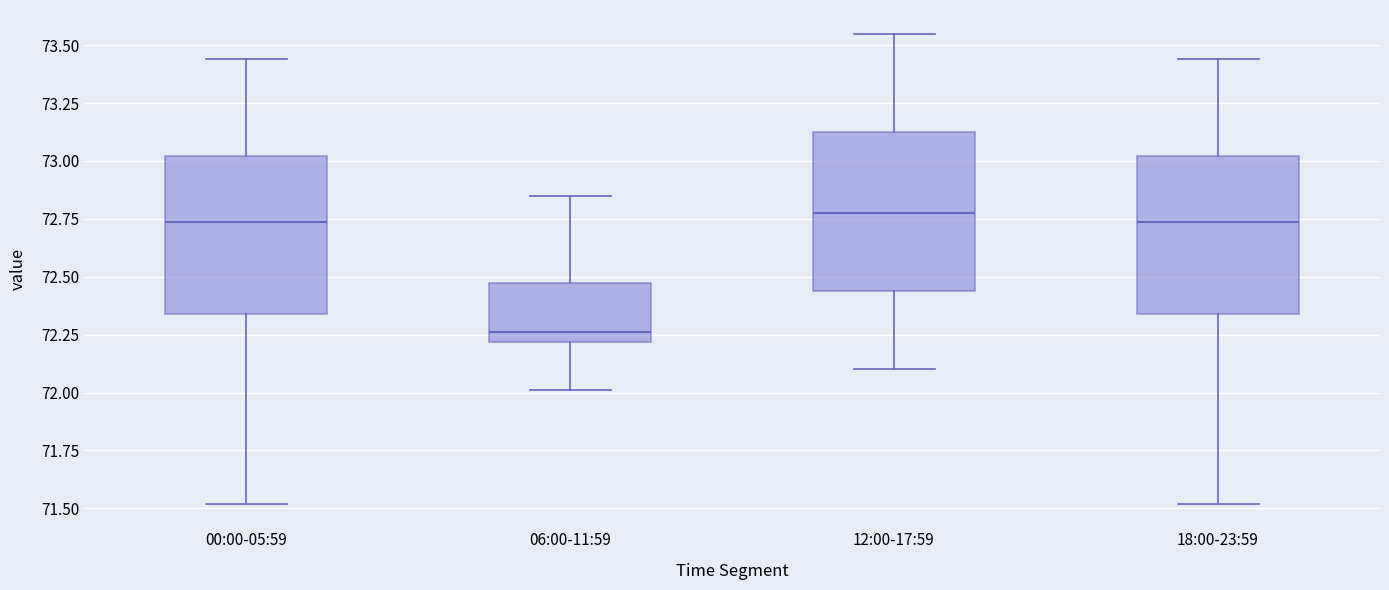

Reading left to right, read every box against the y-axis: the position of its median line, the range the box covers, and the ends of its whiskers. The values are not printed on the chart, so give them approximately, as read against the axis.

00:00-05:59: median 72.75, box 72.35 to 73.00, whiskers 71.50 to 73.45
06:00-11:59: median 72.25, box 72.20 to 72.45, whiskers 72.00 to 72.85
12:00-17:59: median 72.80, box 72.45 to 73.15, whiskers 72.10 to 73.55
18:00-23:59: median 72.75, box 72.35 to 73.00, whiskers 71.50 to 73.45